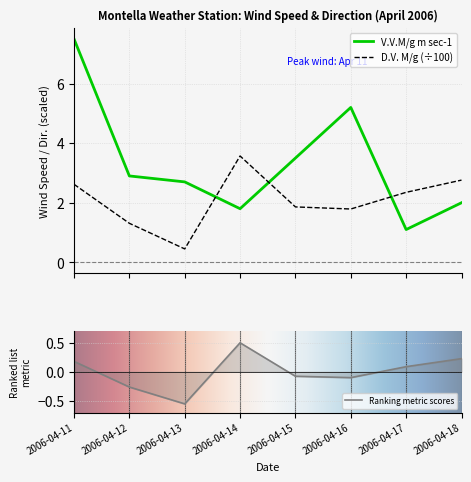

What is the difference between the V.V.M/g m sec-1 values at 2006-04-15 and 2006-04-13?

0.8